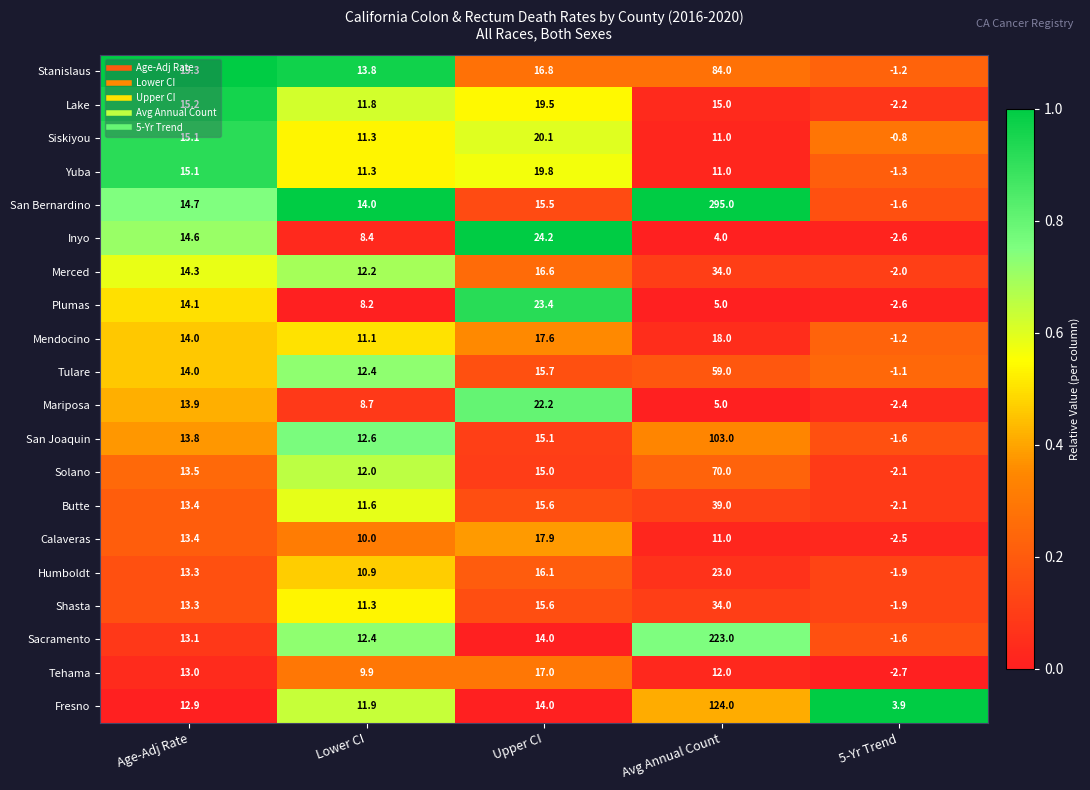

True or false: Solano has a value of 5.8 at Lower CI.

False